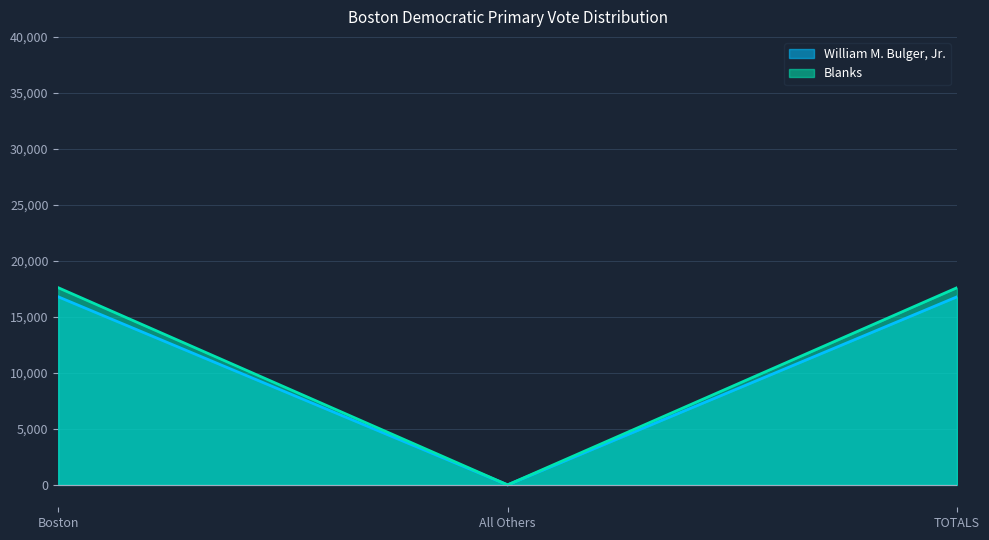

How many lines are shown in the chart?

2